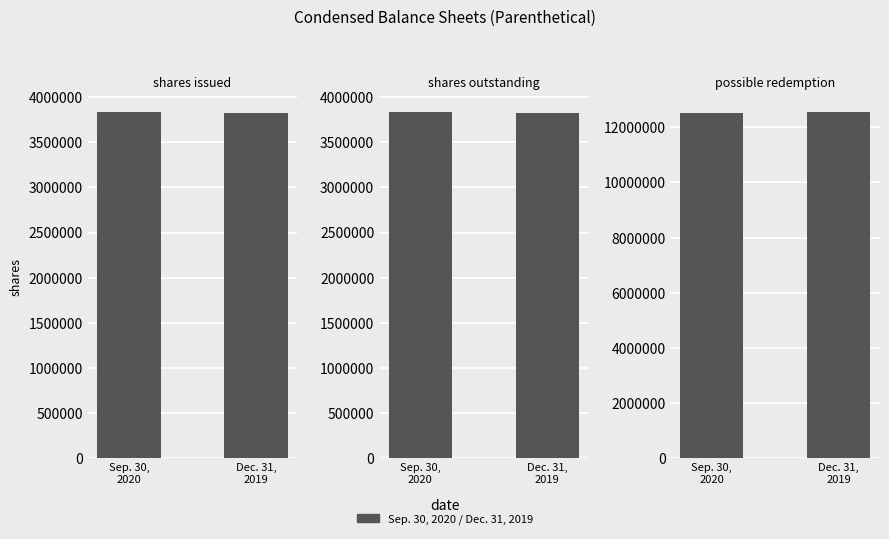

Which has a higher value, Dec. 31,
2019 or Sep. 30,
2020?

Sep. 30,
2020